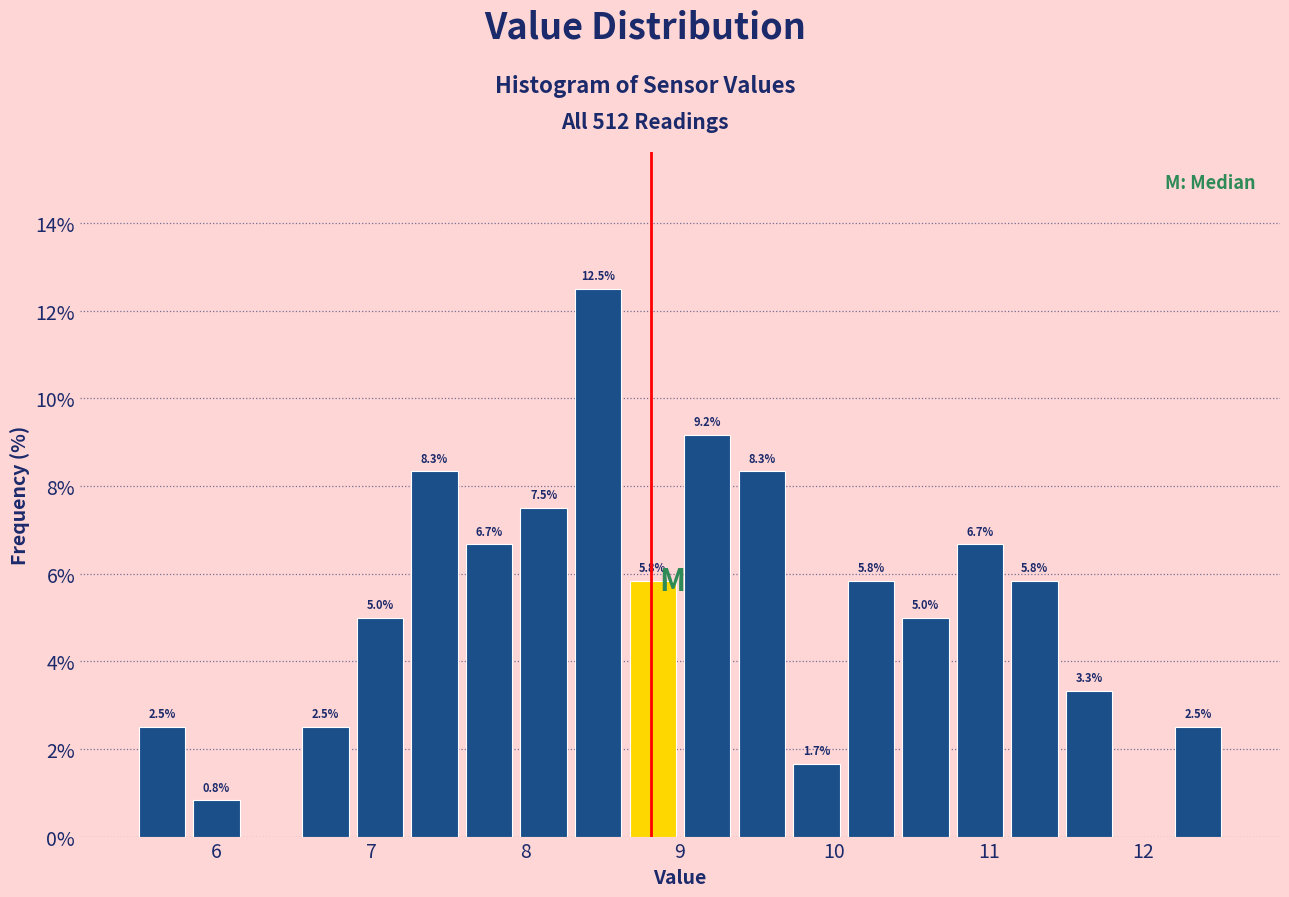

Around what value on the x-axis is the tallest bar? Give the approximate position of its centre, as read against the axis.

8.5